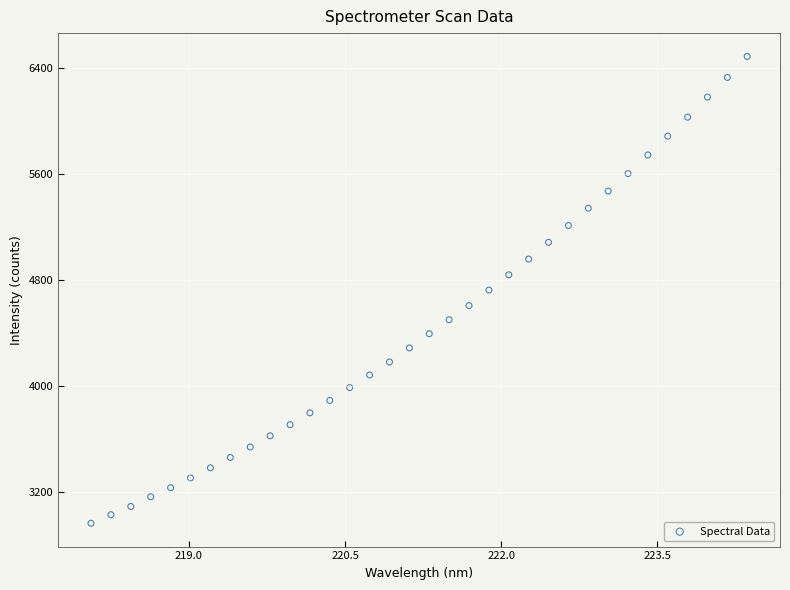

What is the range of X values (max minus min)?

6.3